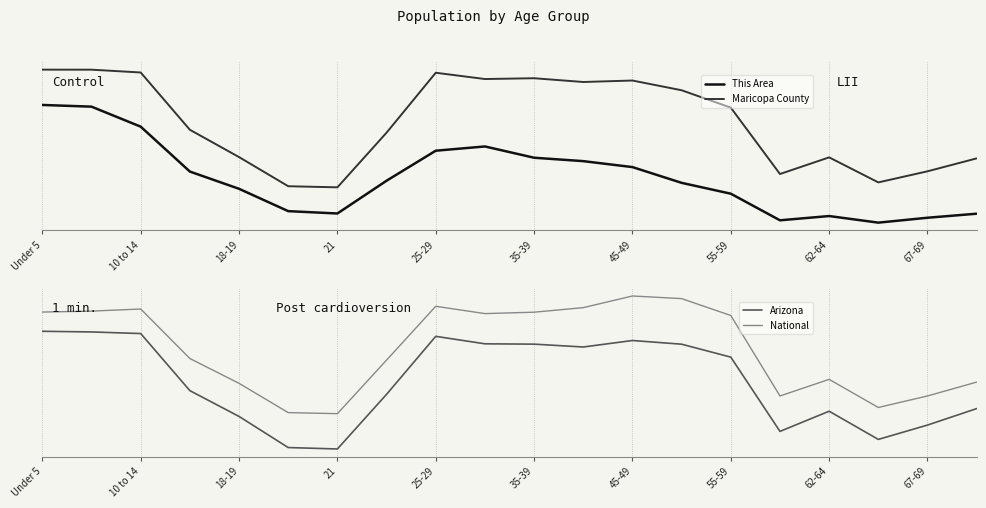

The value of This Area at 25-29 is 0.6. True or false?

True